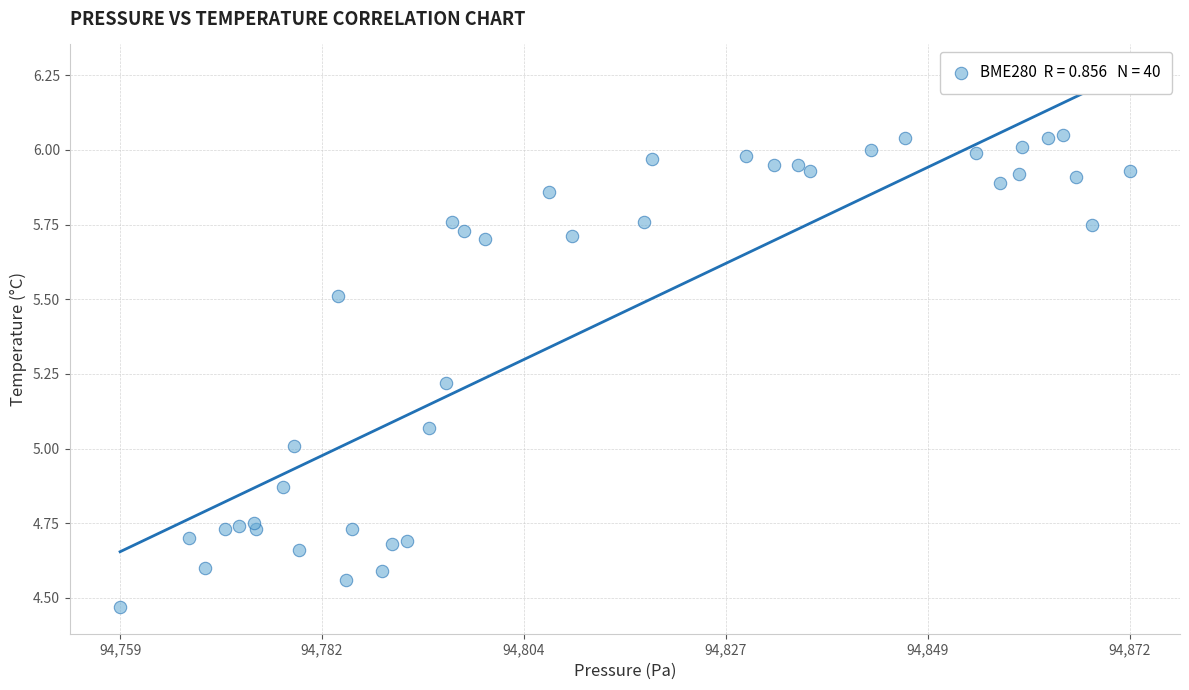

What is the range of Y values (max minus min)?

1.6